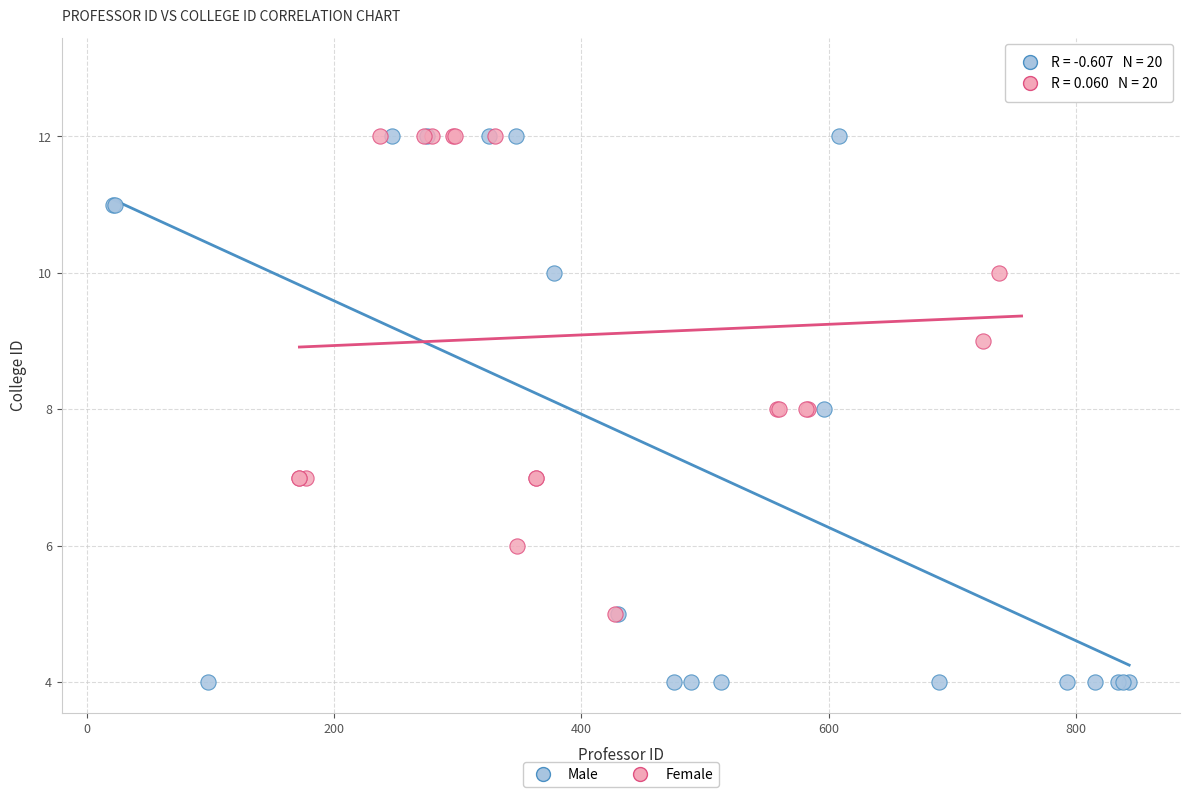

What are all the series names shown in the legend?

Male, Female